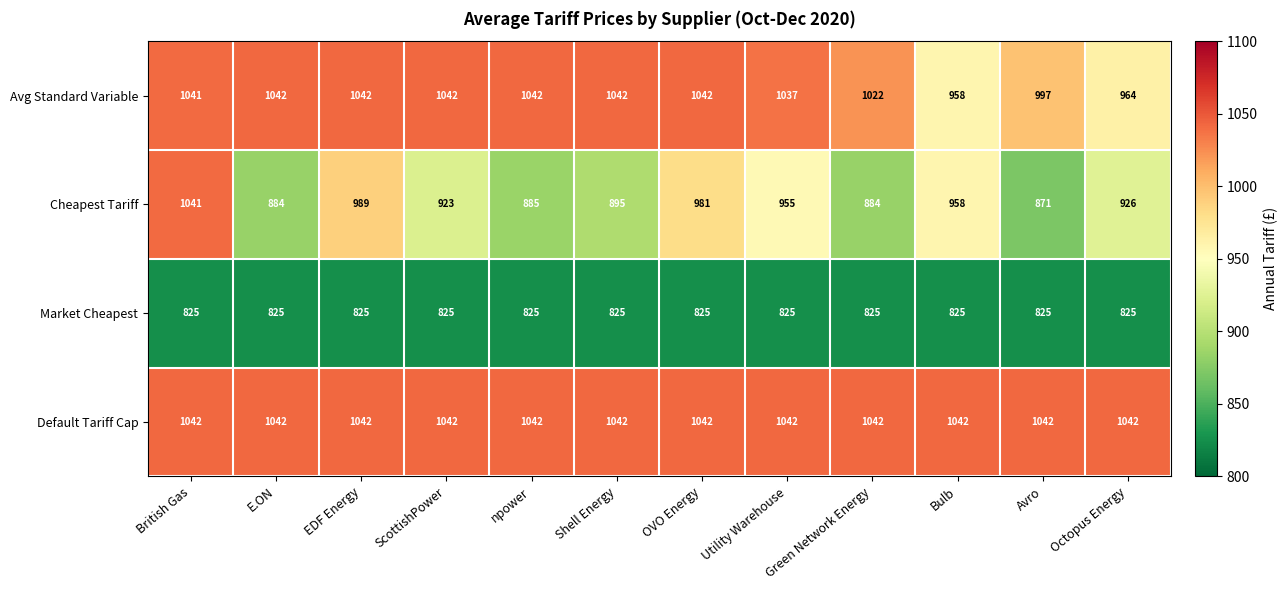

What is the approximate value of Avg Standard Variable at ScottishPower, to the nearest 10?

1040